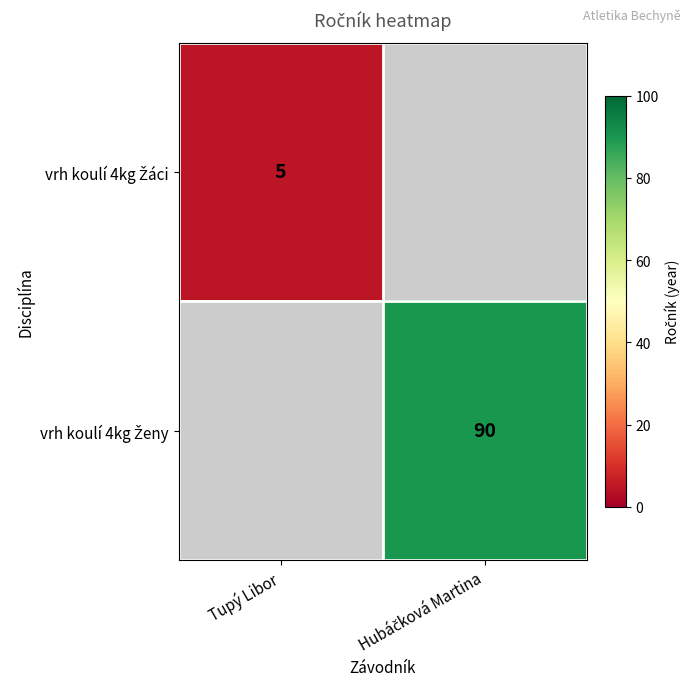

Is the value of vrh koulí 4kg Žáci at Hubáčková Martina greater than the value of vrh koulí 4kg Ženy at Tupý Libor?

No